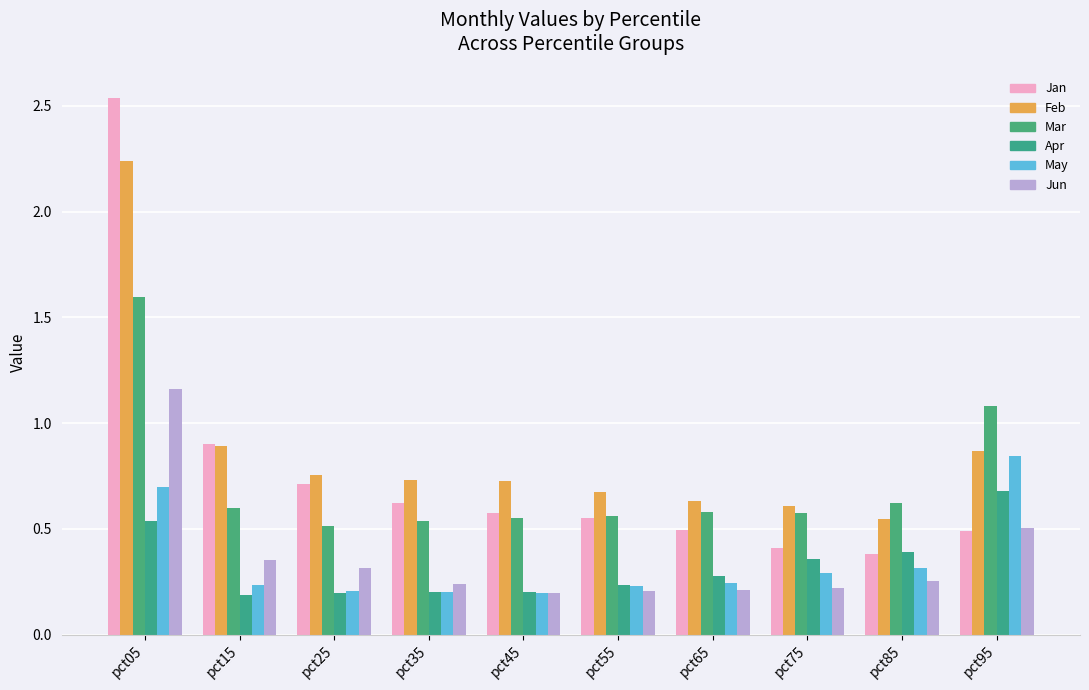

Rank the categories by May value from highest to lowest.

pct95, pct05, pct85, pct75, pct65, pct15, pct55, pct25, pct35, pct45